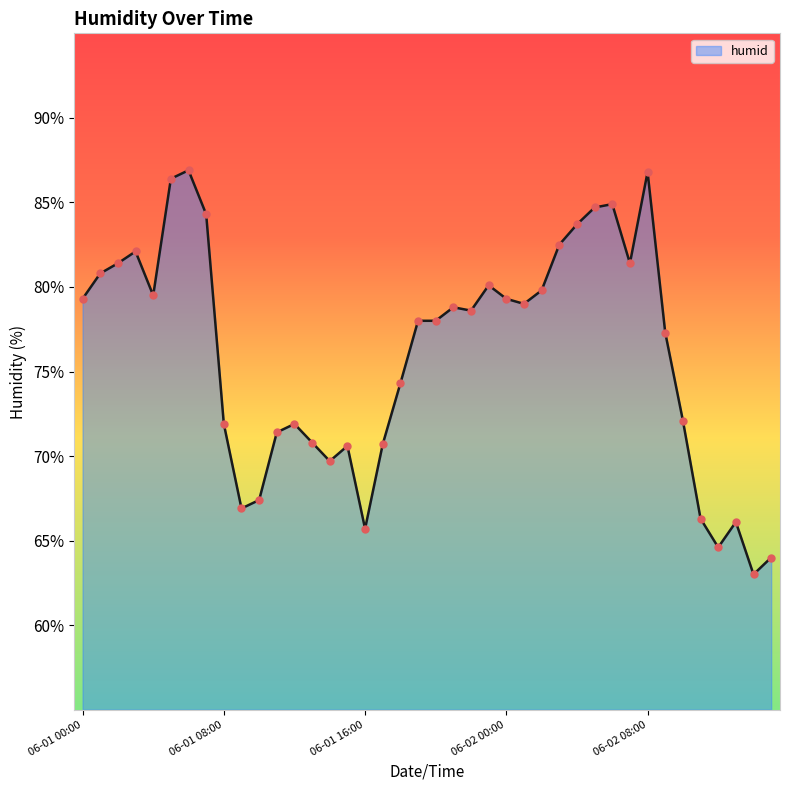

What is the maximum value shown in the chart?

86.9